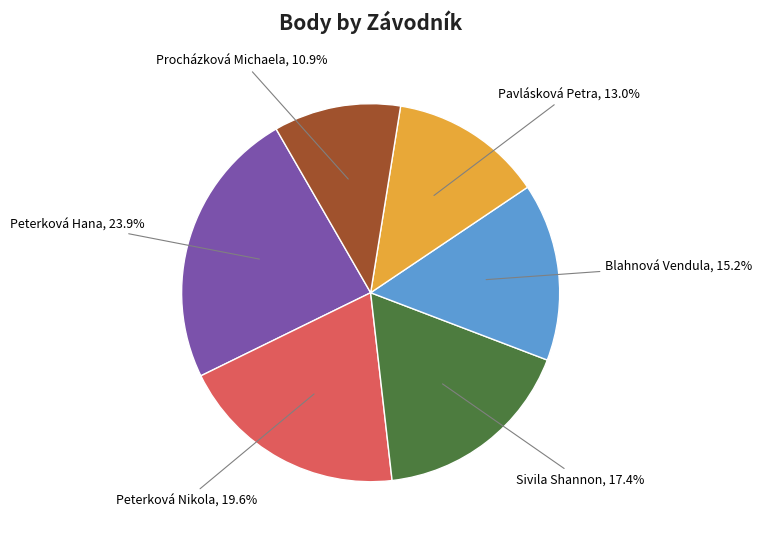

Is there a majority slice in this chart?

No